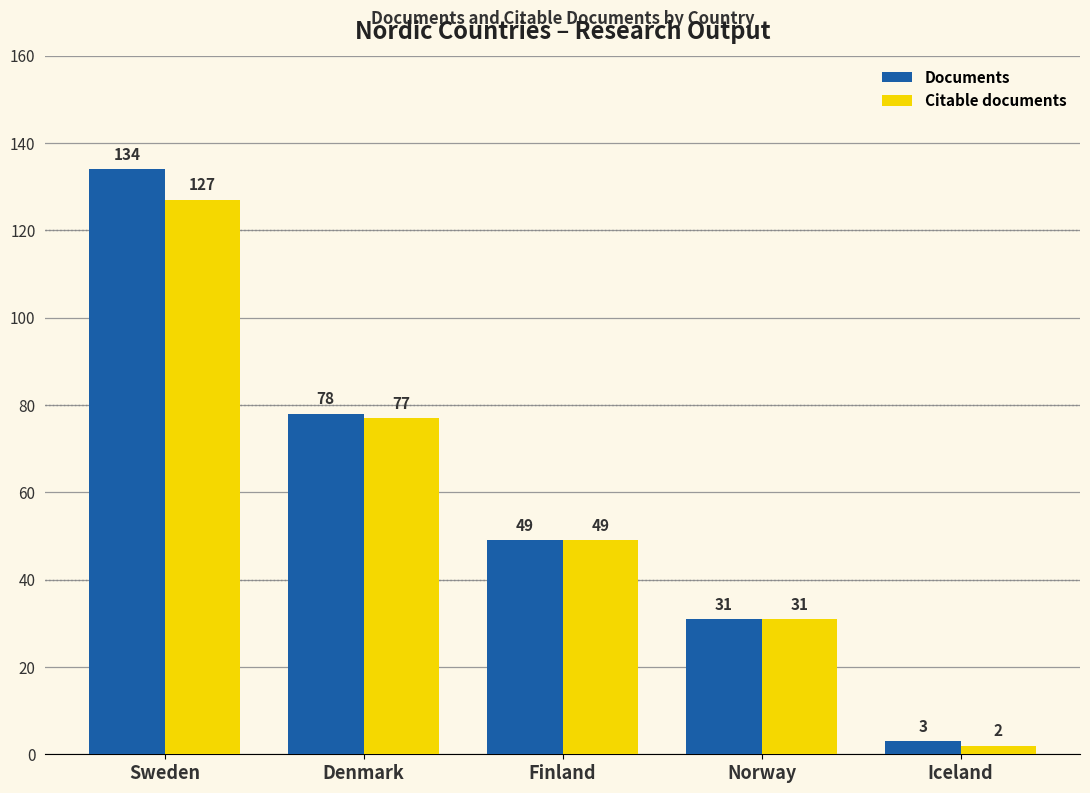

Rank the series at Denmark from lowest to highest value.

Citable documents, Documents